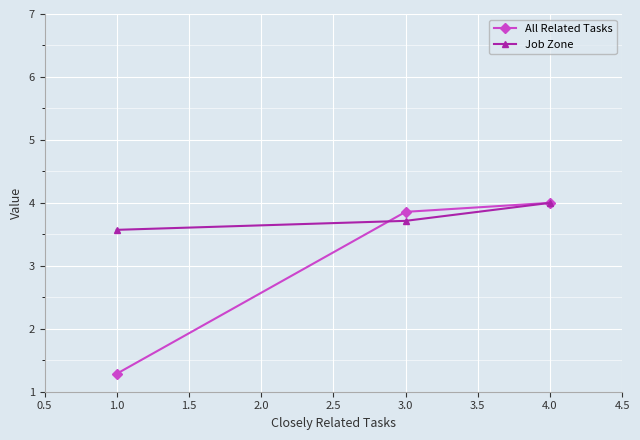

What is the label of the 3rd point from the left?

4.0